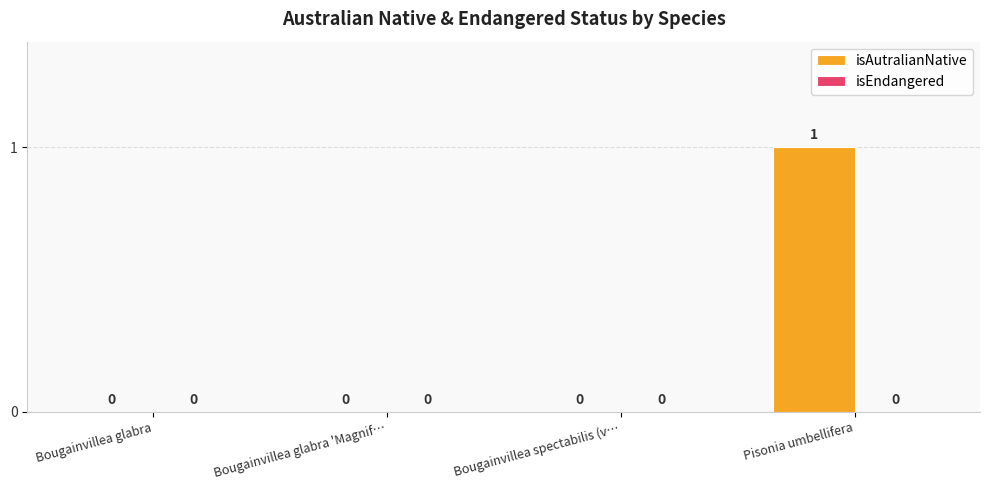

Which label corresponds to the largest value in the chart?

Pisonia umbellifera